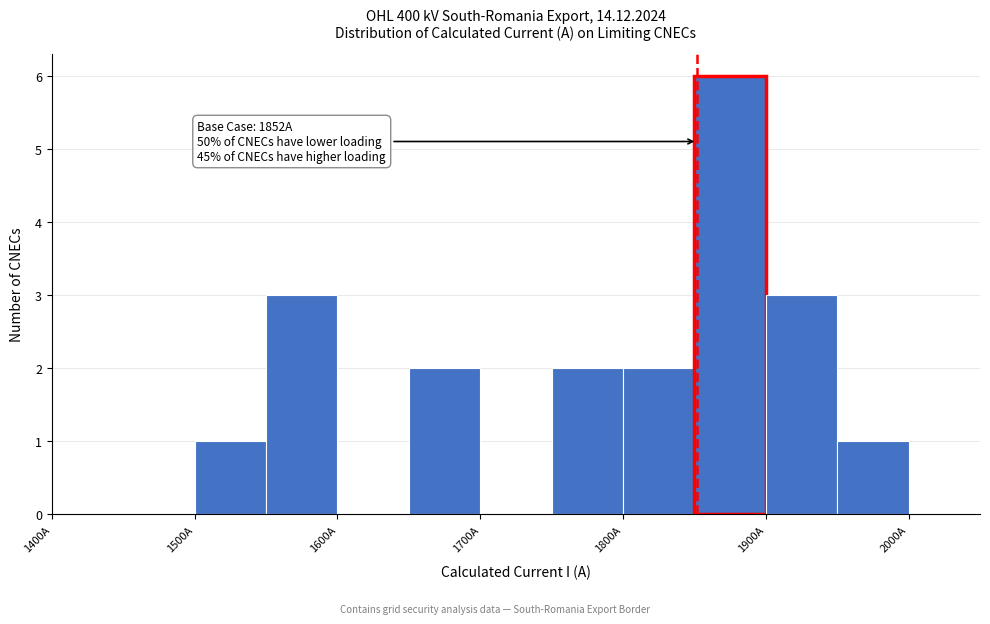

Over which range of the x-axis is the bar tallest?

1850 to 1900